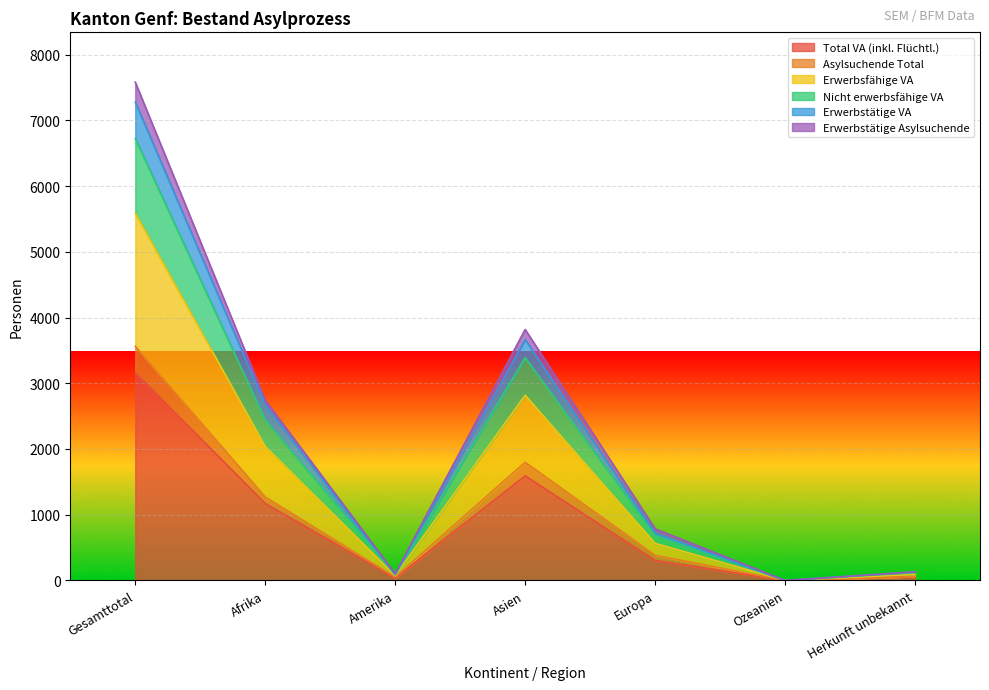

The value of Total VA (inkl. Flüchtl.) at Asien is 925. True or false?

False